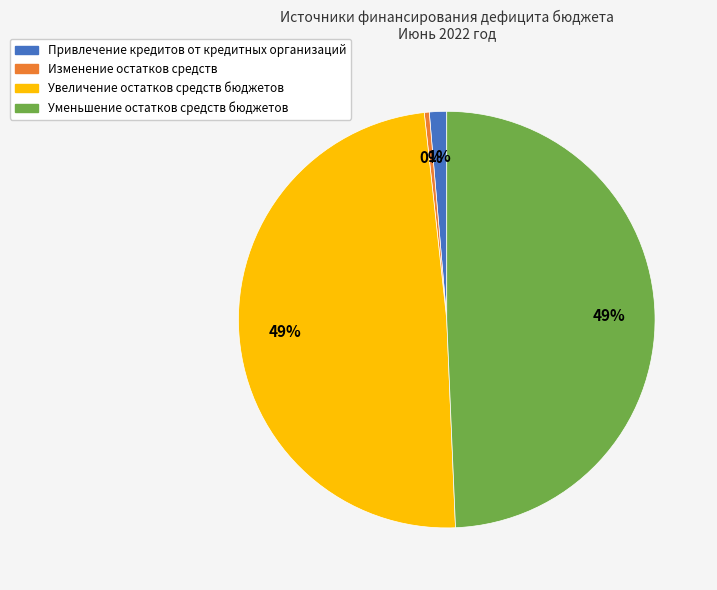

To the nearest percent, what is the difference between the largest and smallest slice percentages?

49%